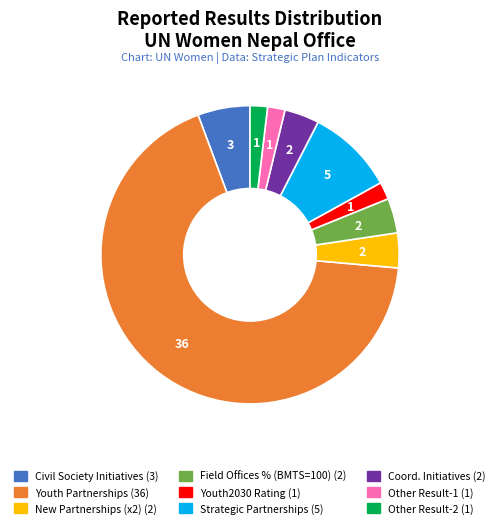

Is there any slice that represents more than half of the pie?

Yes